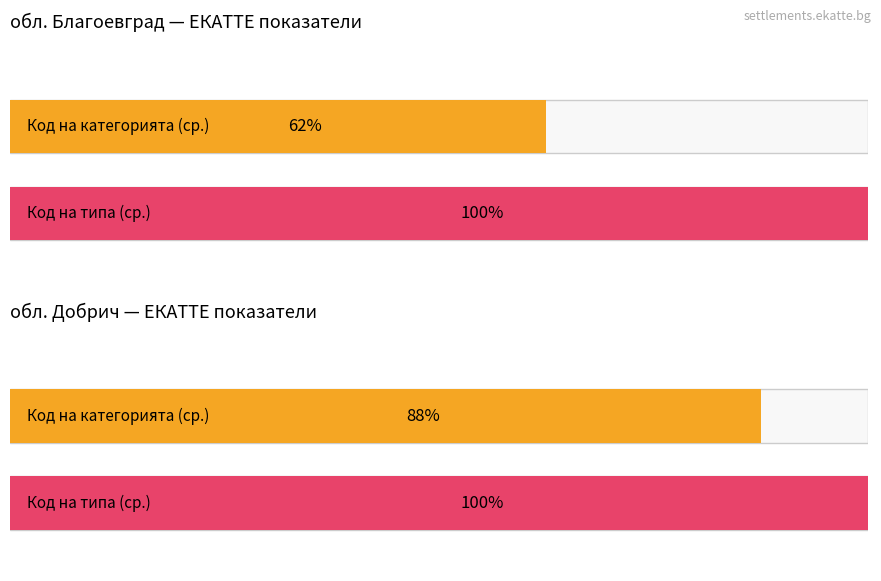

True or false: обл. Благоевград has a value of 5 at Абрит.

False